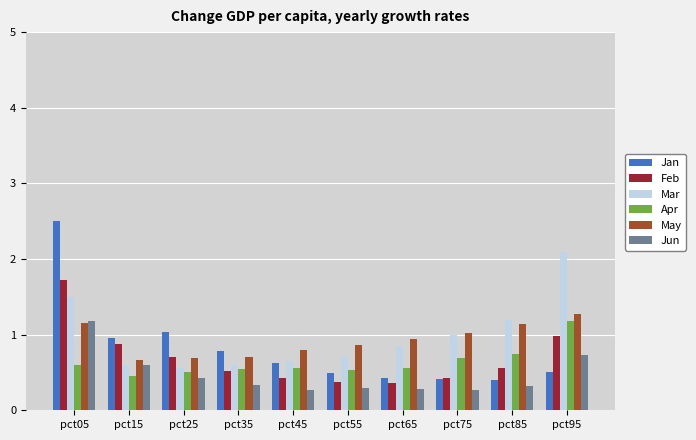

Read the Jan value at pct45.

0.6